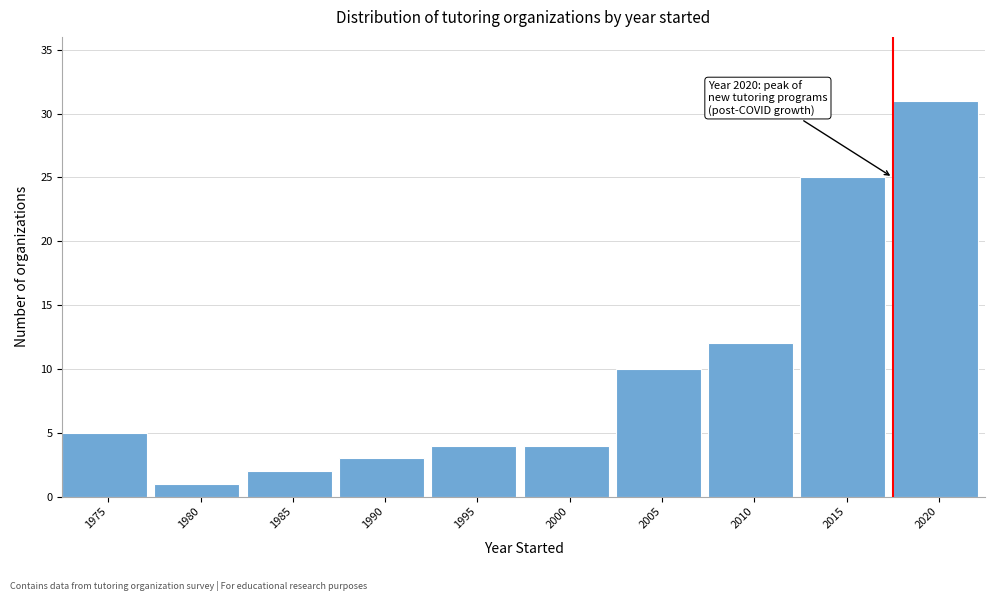

Reading left to right, list all the values displayed in this chart.

1975=5	1980=1	1985=2	1990=3	1995=4	2000=4	2005=10	2010=12	2015=25	2020=31